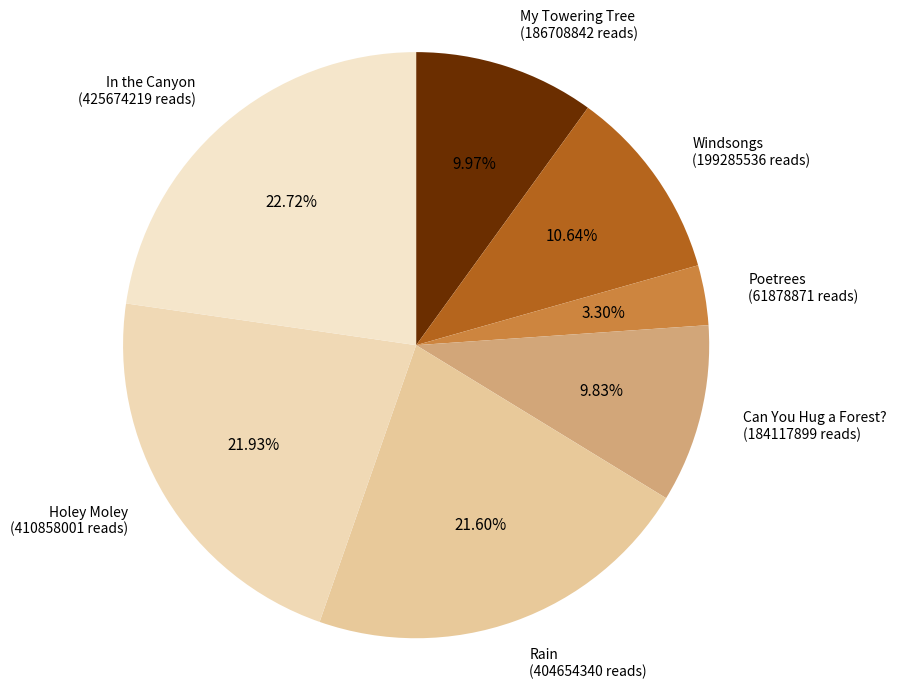

To the nearest percent, what percentage of the pie is Rain?

22%